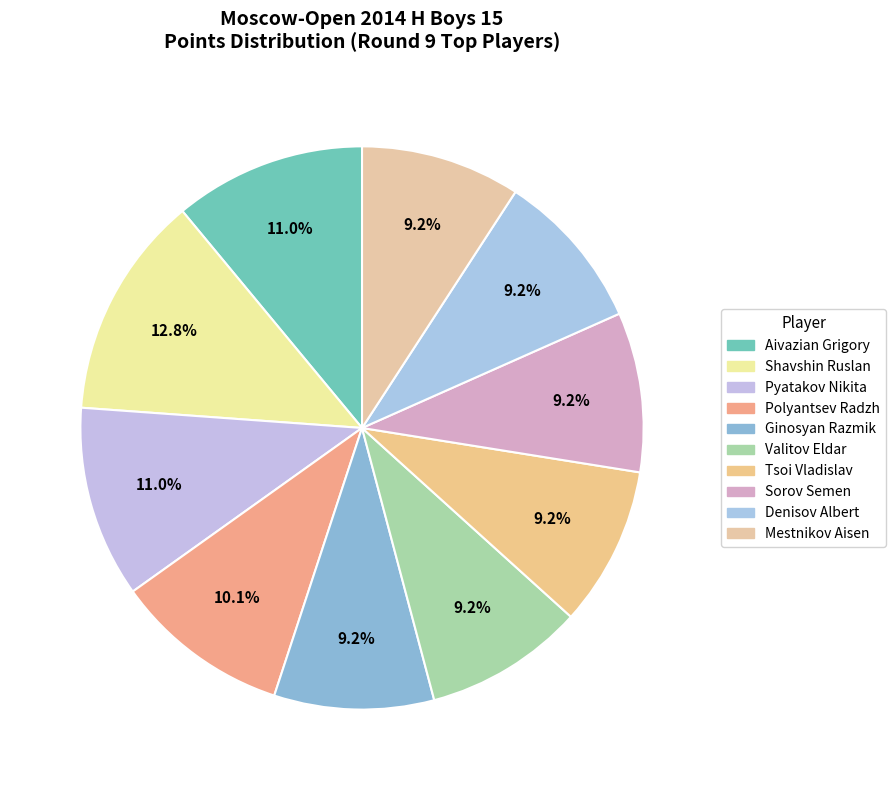

The Mestnikov Aisen slice represents 9% of the pie. True or false?

True